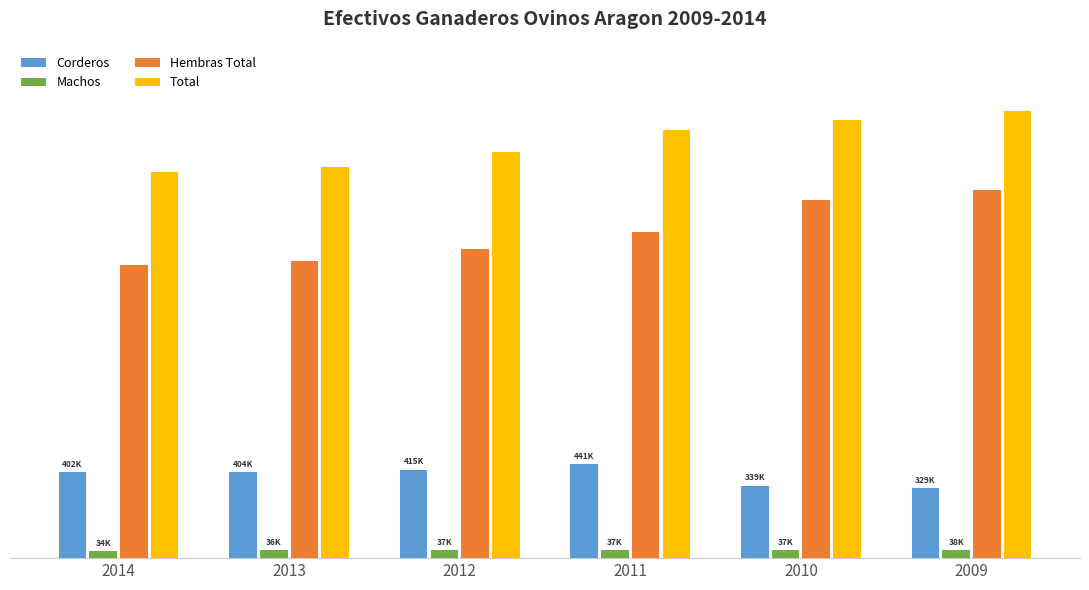

What are all the series names shown in the legend?

Corderos, Machos, Hembras Total, Total